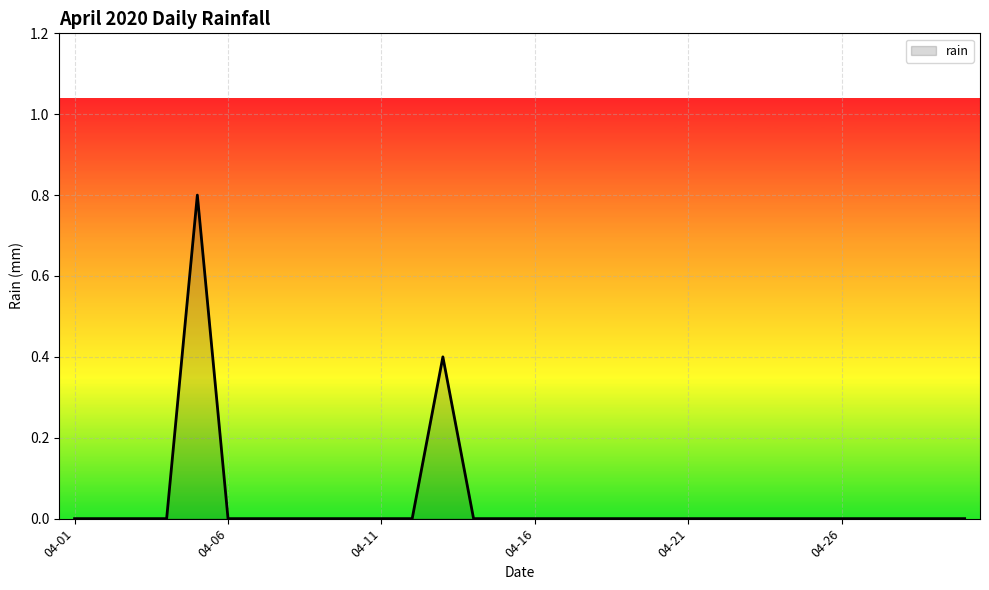

What is the maximum value shown in the chart?

0.8